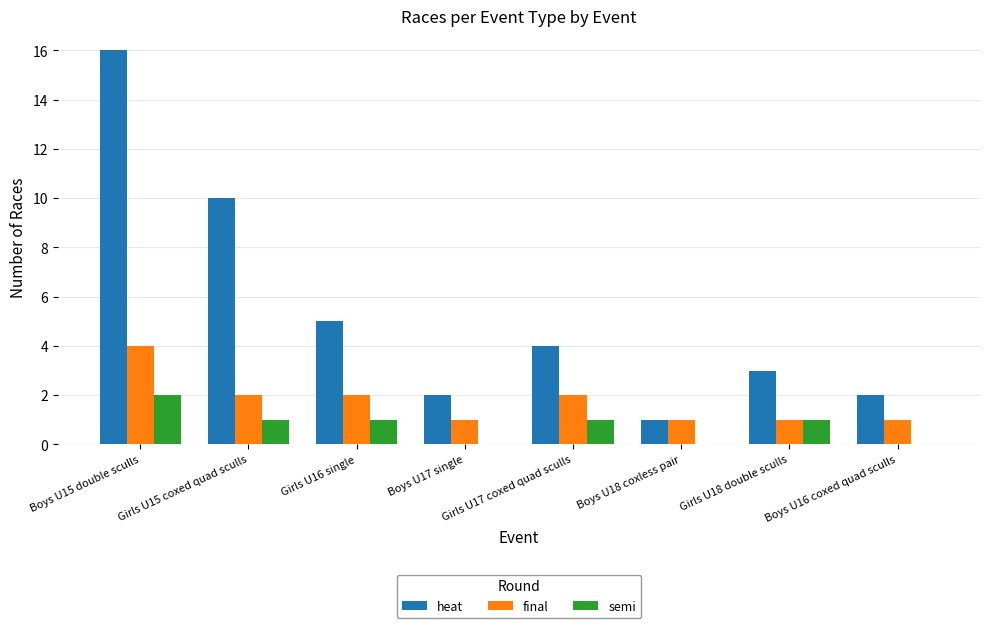

True or false: heat has a value of 5 at Girls U16 single.

True